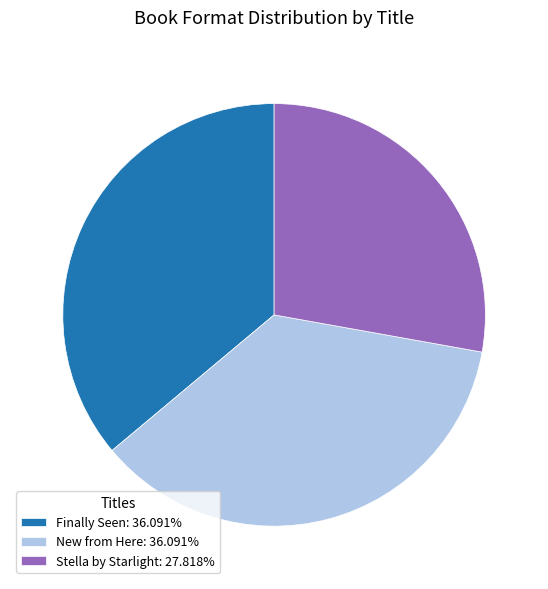

Does any single category account for the majority?

No